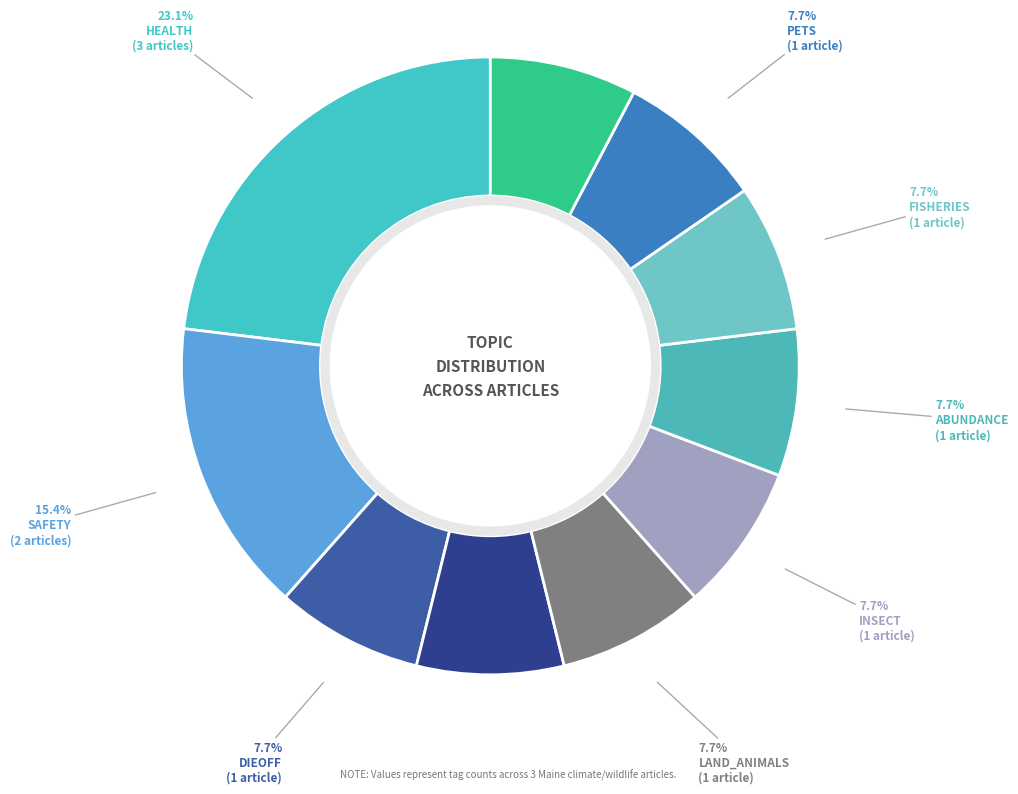

Does HEALTH account for over 50% of the chart?

No